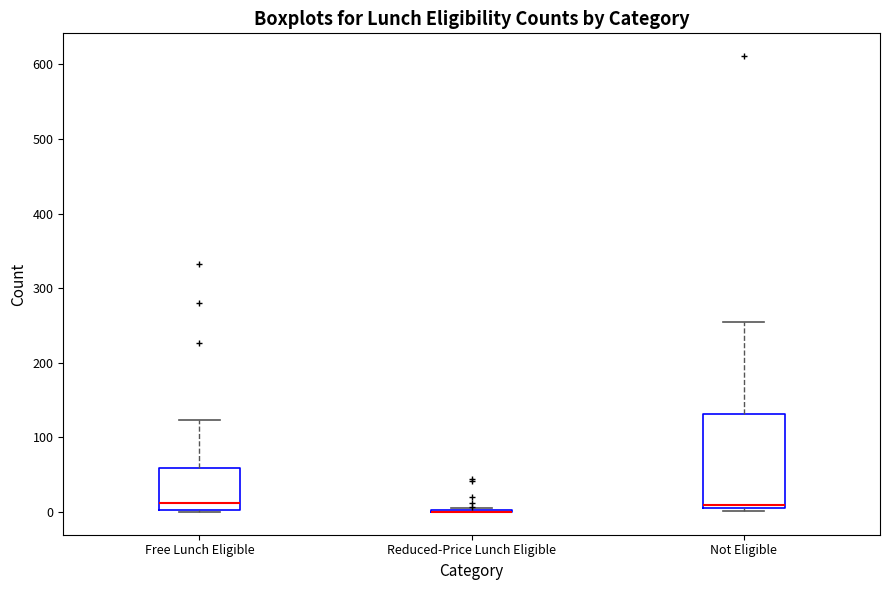

Where is the lower edge of the box for Not Eligible on the y-axis? The values are not printed on the chart, so give them approximately, as read against the axis.

10